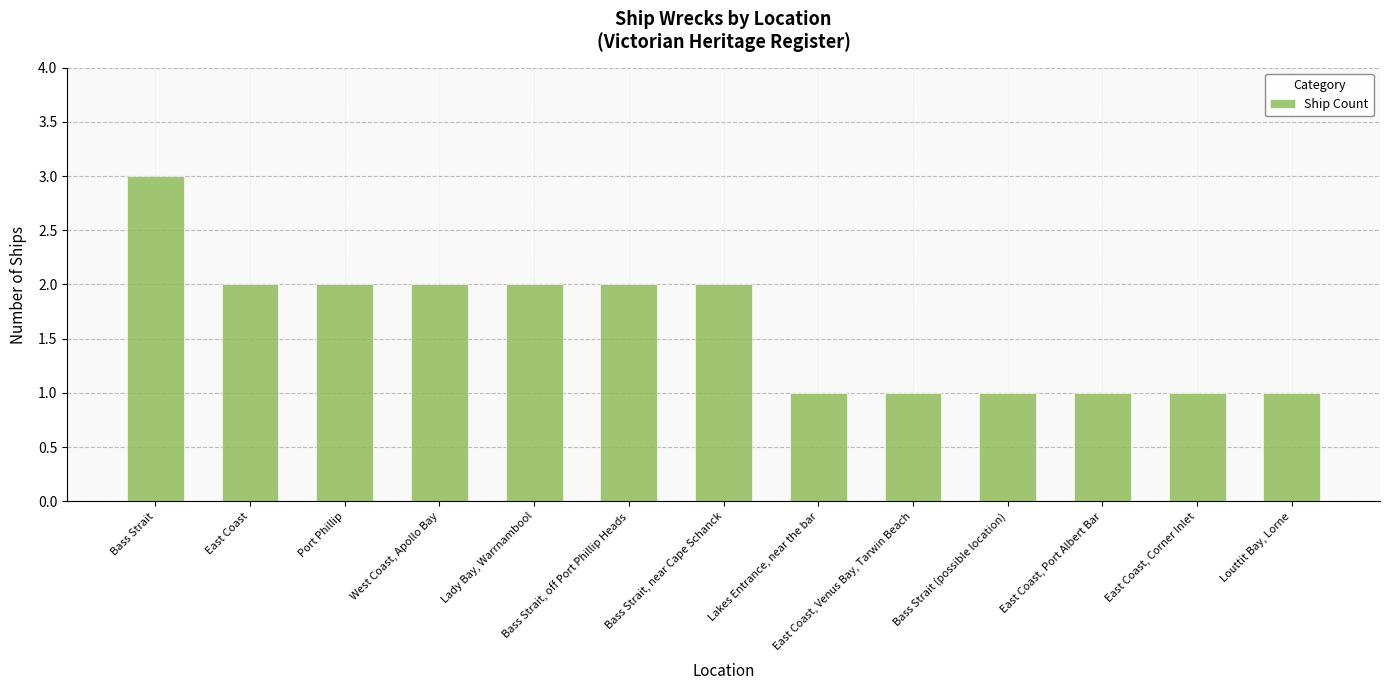

Approximately how many times larger is the value at East Coast, Port Albert Bar compared to West Coast, Apollo Bay?

0.5